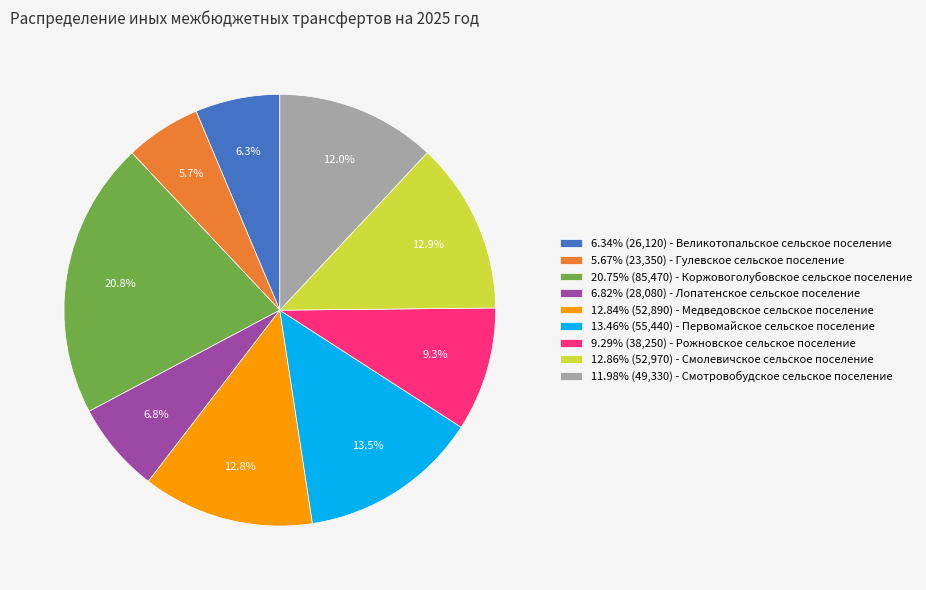

What portion of the pie excludes 9.29% (38,250) - Рожновское сельское поселение?

90.7%